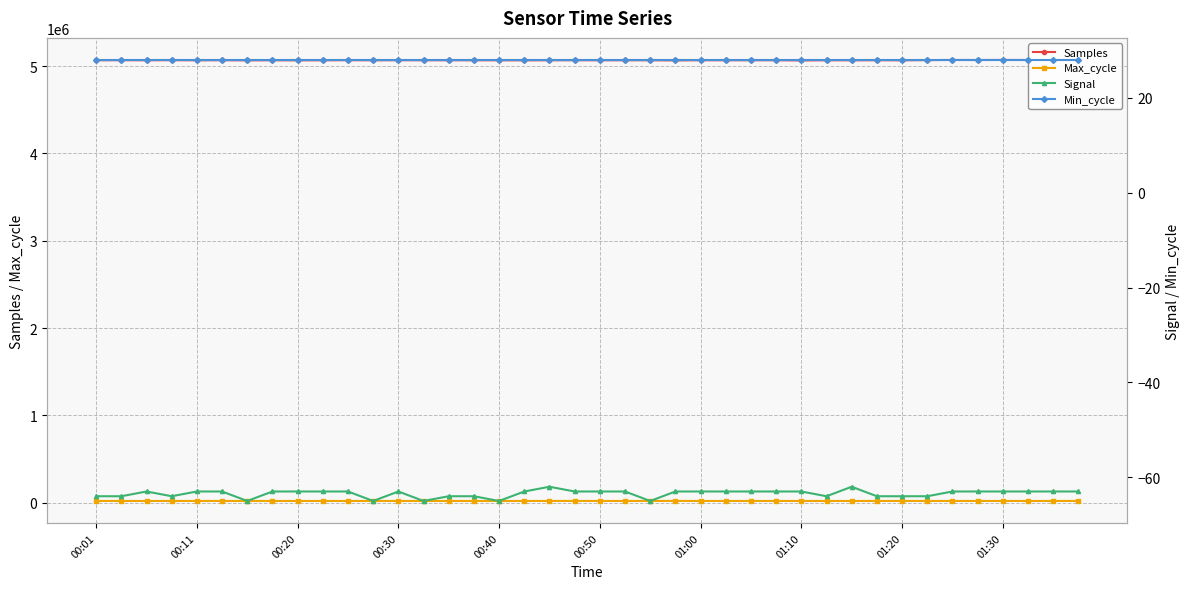

What is the difference between the second highest and minimum values in the Max_cycle series?

541